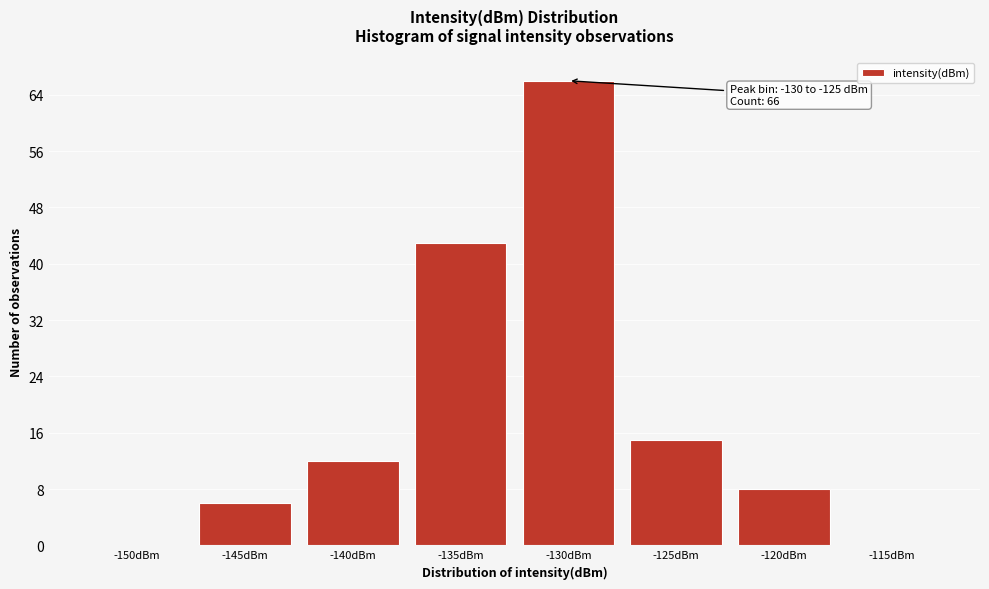

Reading left to right, what are all the values shown in this chart?

-150dBm=0	-145dBm=6	-140dBm=12	-135dBm=43	-130dBm=66	-125dBm=15	-120dBm=8	-115dBm=0